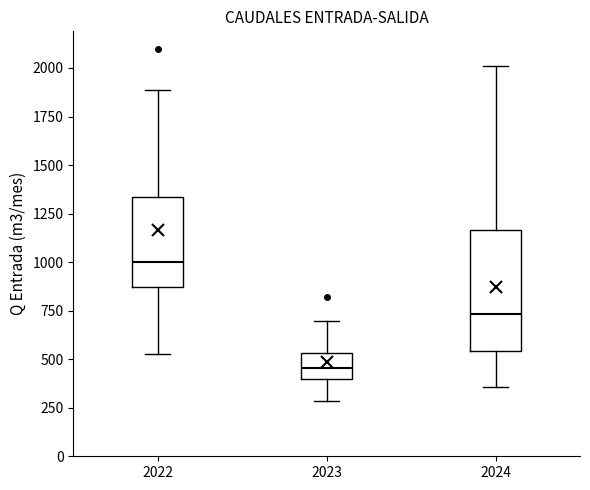

Reading left to right, transcribe this box plot: for each box, give where its median line is, the range the box spans, and where its two whiskers end, as read against the y-axis. The values are not printed on the chart, so give them approximately, as read against the axis.

2022: median 1000, box 850 to 1350, whiskers 550 to 1900
2023: median 450, box 400 to 550, whiskers 300 to 700
2024: median 750, box 550 to 1150, whiskers 350 to 2000